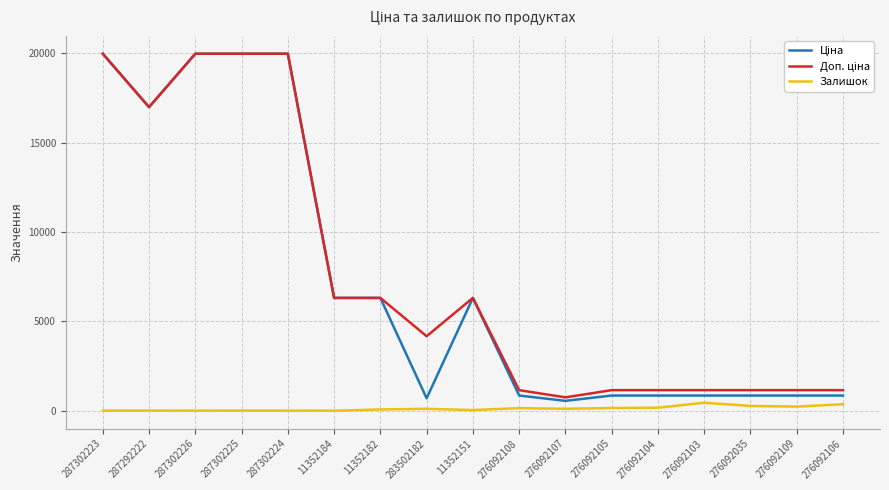

The Залишок series shows 268.0 at 276092035. True or false?

True